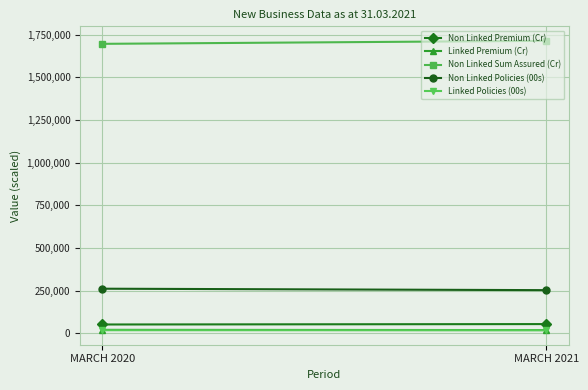

Reading left to right, extract all data points from this chart.

Non Linked Premium (Cr): MARCH 2020=50840.2	MARCH 2021=53204.0
Linked Premium (Cr): MARCH 2020=19433.1	MARCH 2021=18096.1
Non Linked Sum Assured (Cr): MARCH 2020=1695721.3	MARCH 2021=1713485.6
Non Linked Policies (00s): MARCH 2020=260593.3	MARCH 2021=252147.3
Linked Policies (00s): MARCH 2020=17327.0	MARCH 2021=17076.9